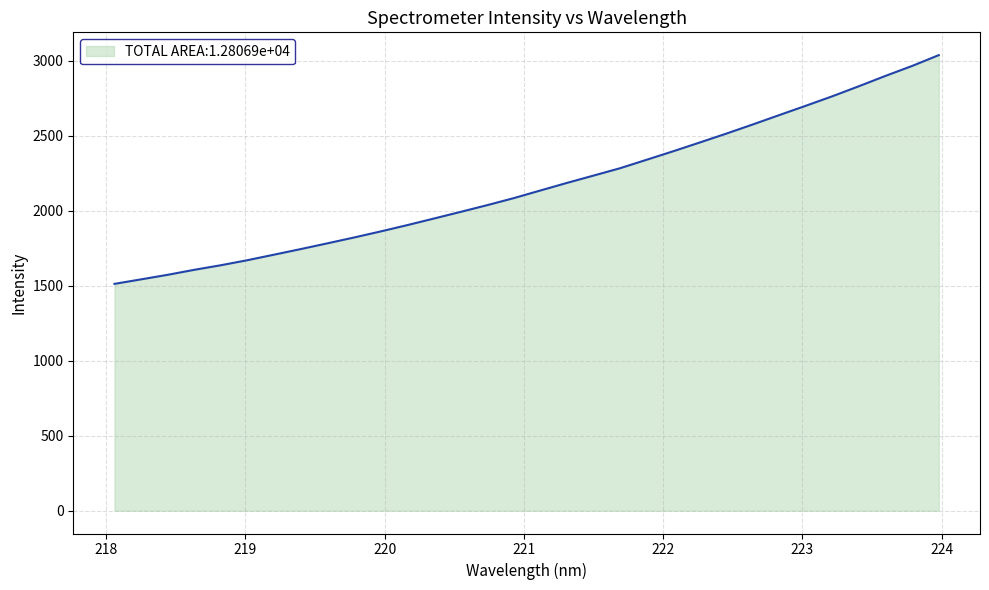

What is the greatest value displayed?

3036.0